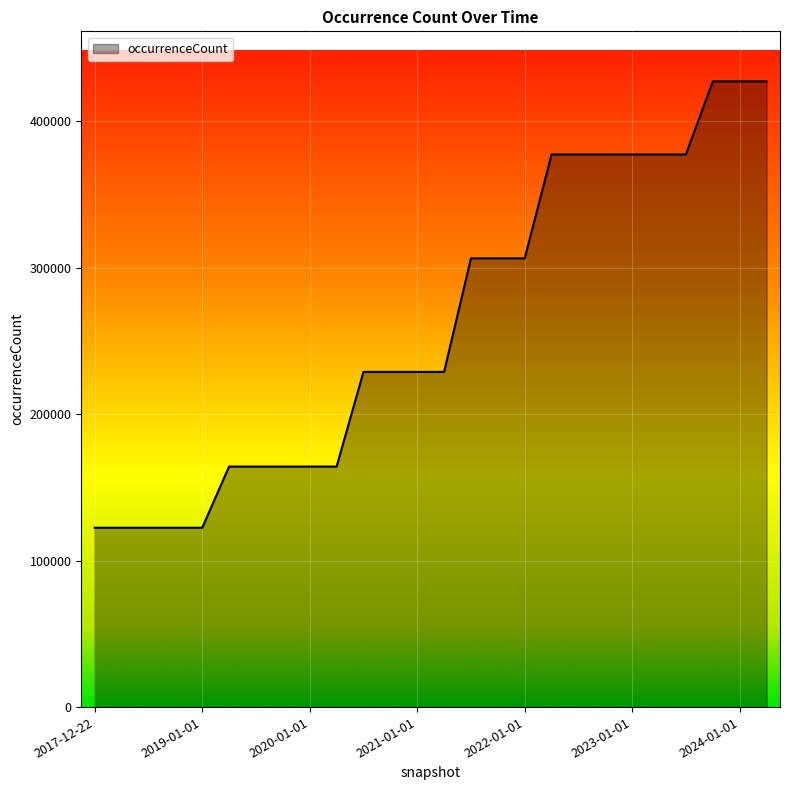

What is the minimum value shown in the chart?

122454